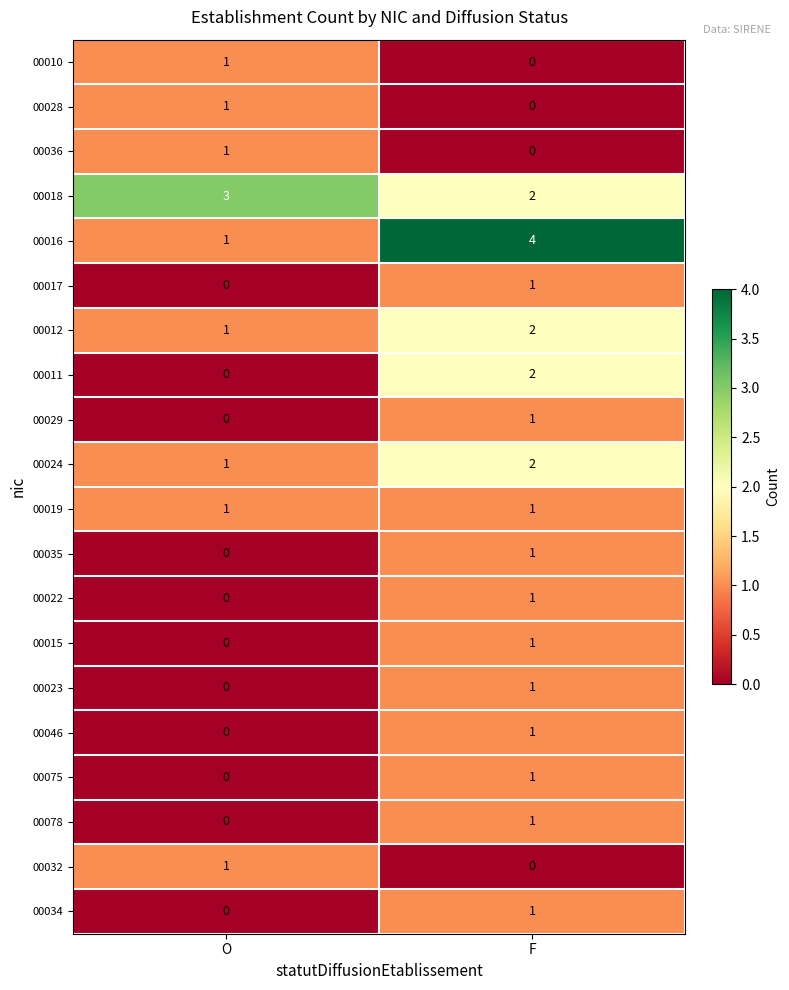

What is the sum of all 00024 values?

3